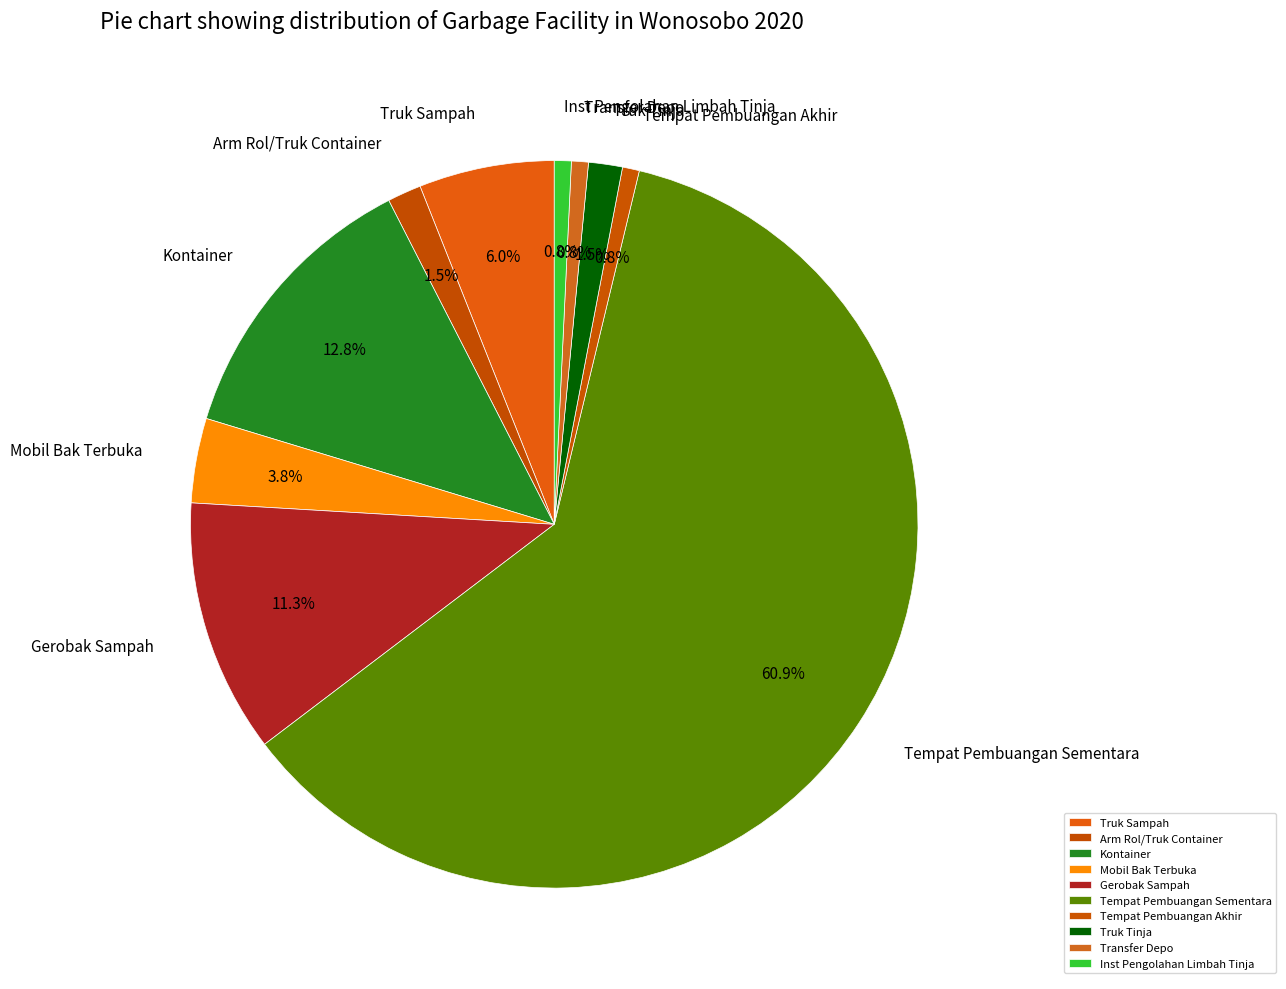

To the nearest percent, what is the average slice percentage?

10%